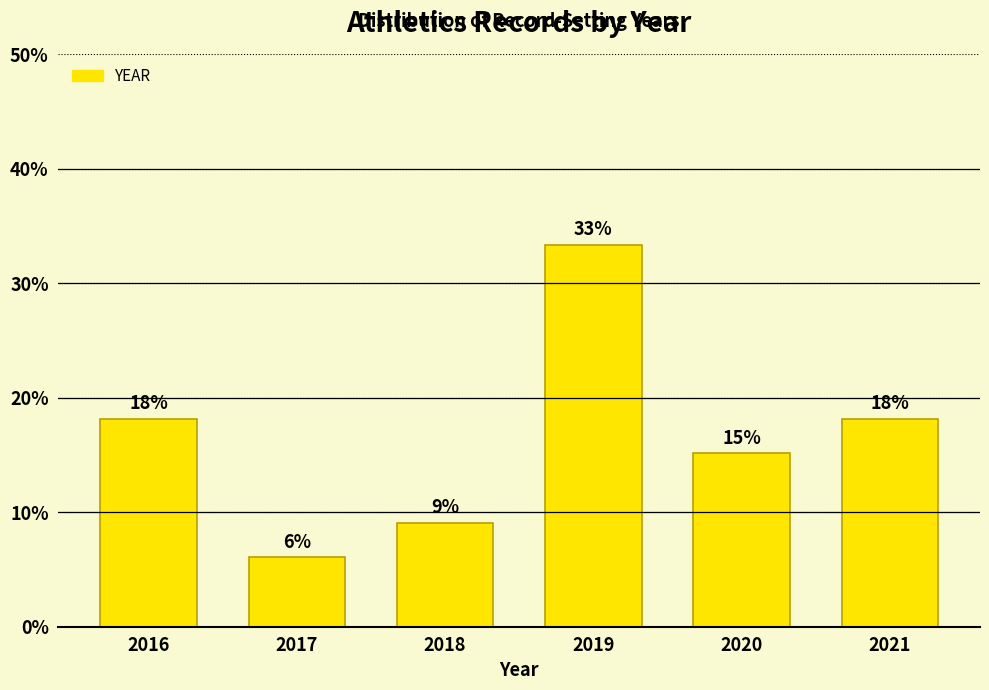

How many bars are there in total?

6